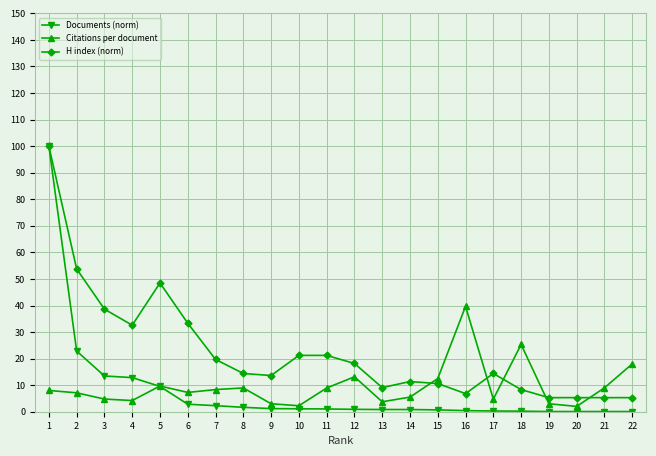

Is this an area chart (filled region under the line)?

No